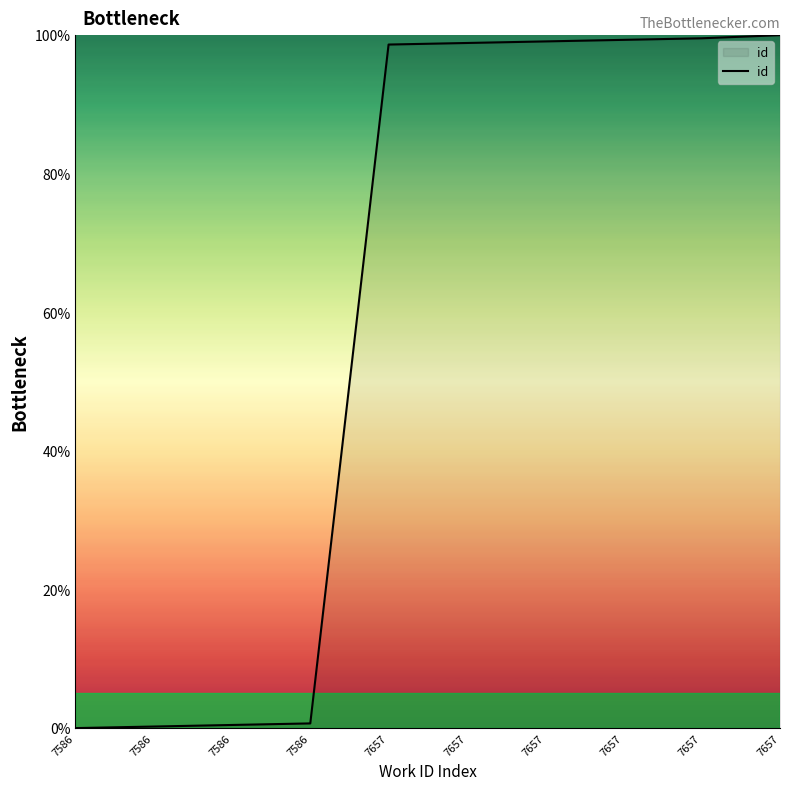

At which category does the chart reach its minimum across all series?

7586